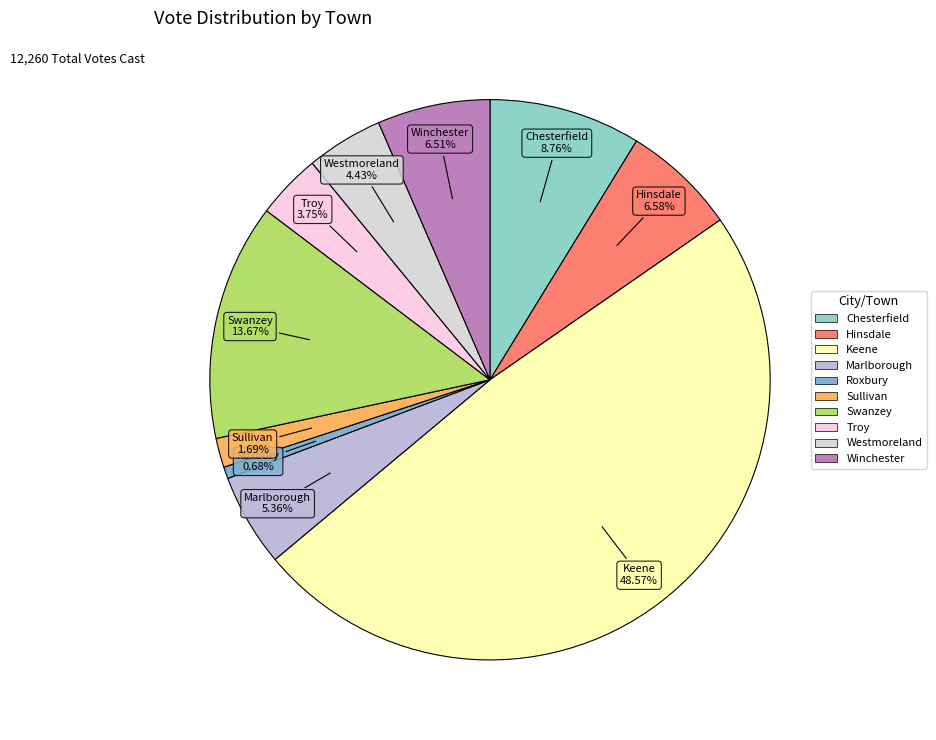

To the nearest percent, what is the combined percentage of Swanzey and Hinsdale?

20%